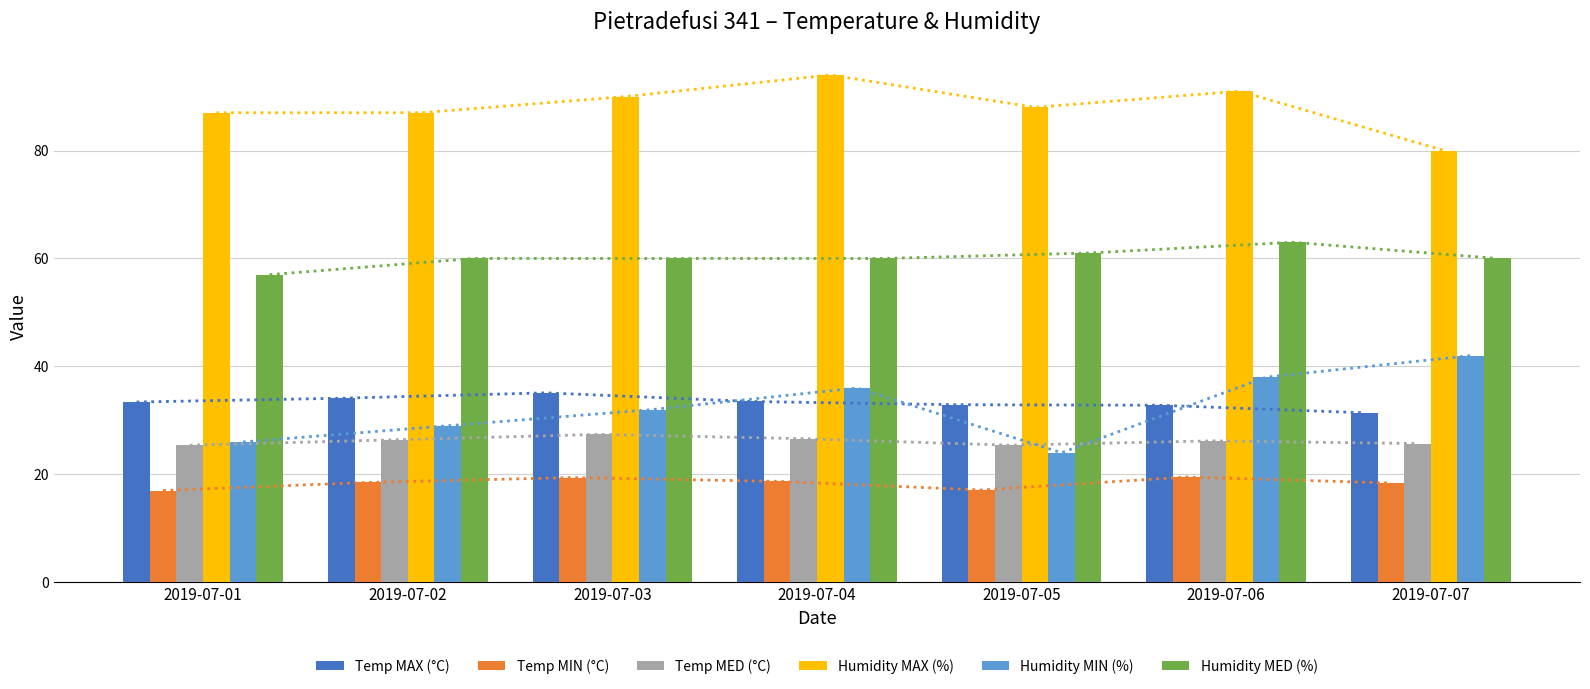

What is the greatest value displayed?

94.0